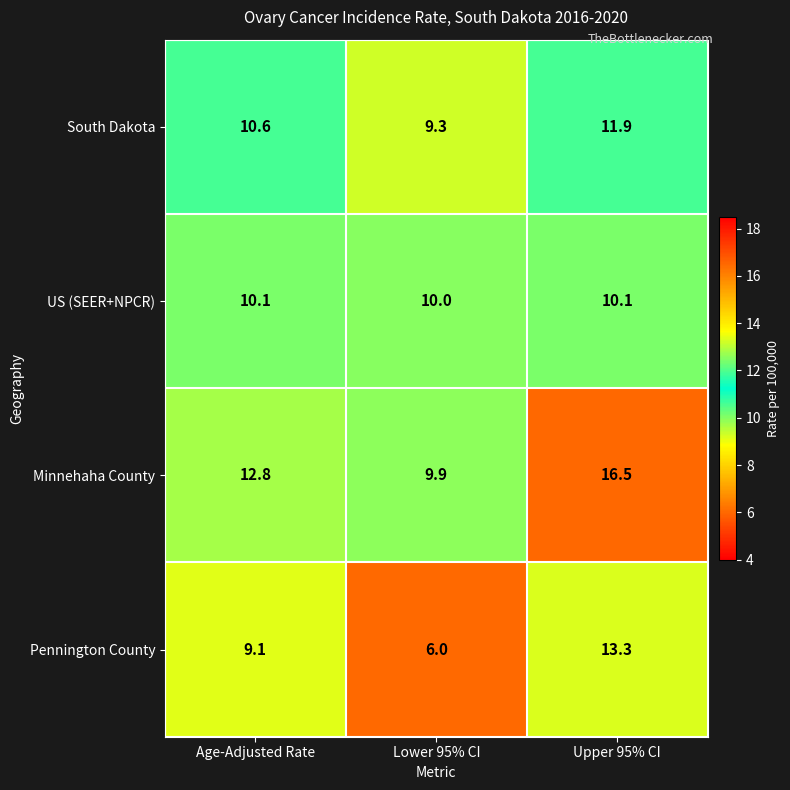

Between Lower 95% CI and Upper 95% CI, which series saw the biggest shift?

Pennington County